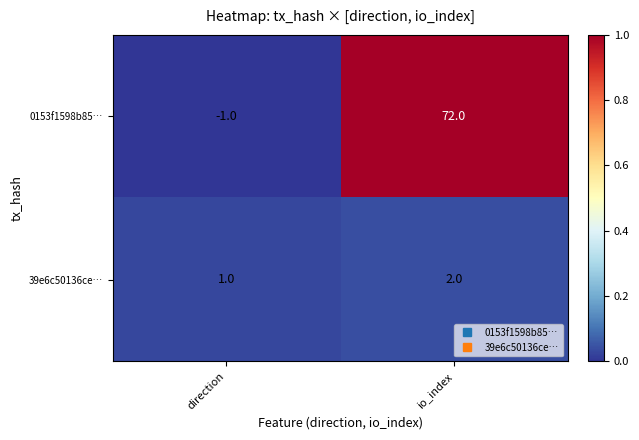

Which series has the widest spread of values?

0153f1598b85…